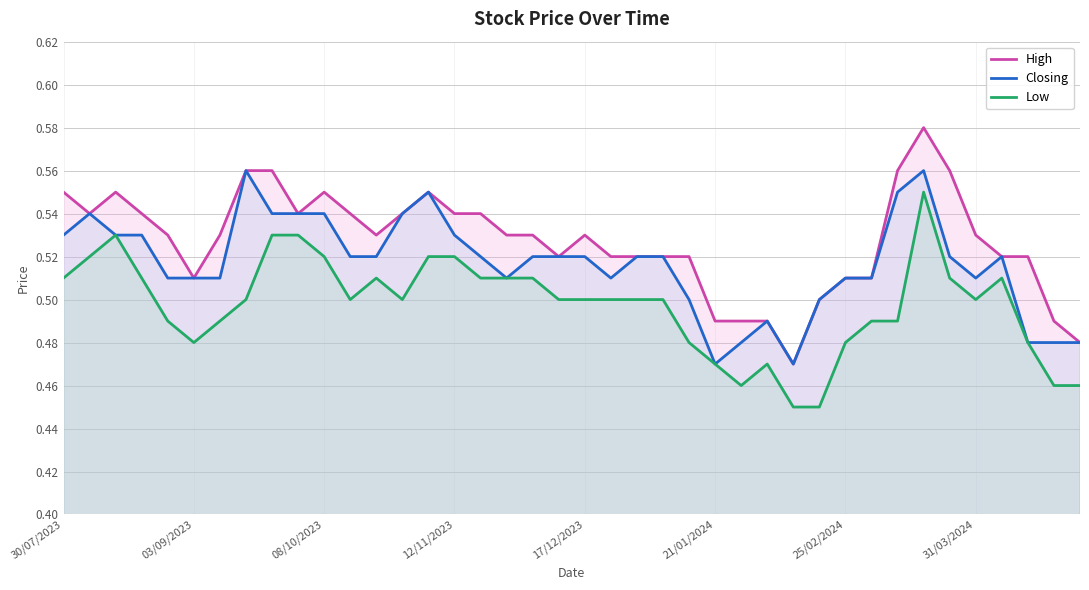

How many lines are shown in the chart?

3